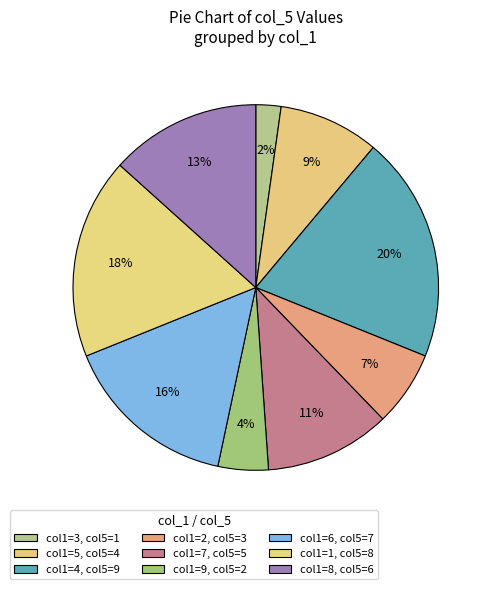

Count the number of slices in the pie.

9